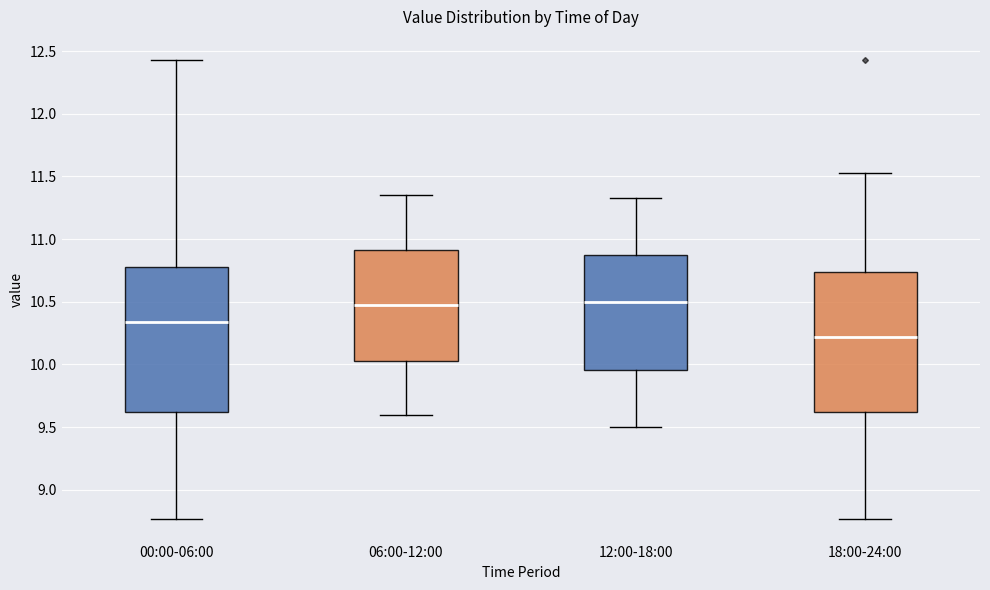

Reading left to right, read every box against the y-axis: the position of its median line, the range the box covers, and the ends of its whiskers. The values are not printed on the chart, so give them approximately, as read against the axis.

00:00-06:00: median 10.35, box 9.60 to 10.80, whiskers 8.75 to 12.45
06:00-12:00: median 10.50, box 10.05 to 10.90, whiskers 9.60 to 11.35
12:00-18:00: median 10.50, box 9.95 to 10.85, whiskers 9.50 to 11.35
18:00-24:00: median 10.20, box 9.60 to 10.75, whiskers 8.75 to 11.55